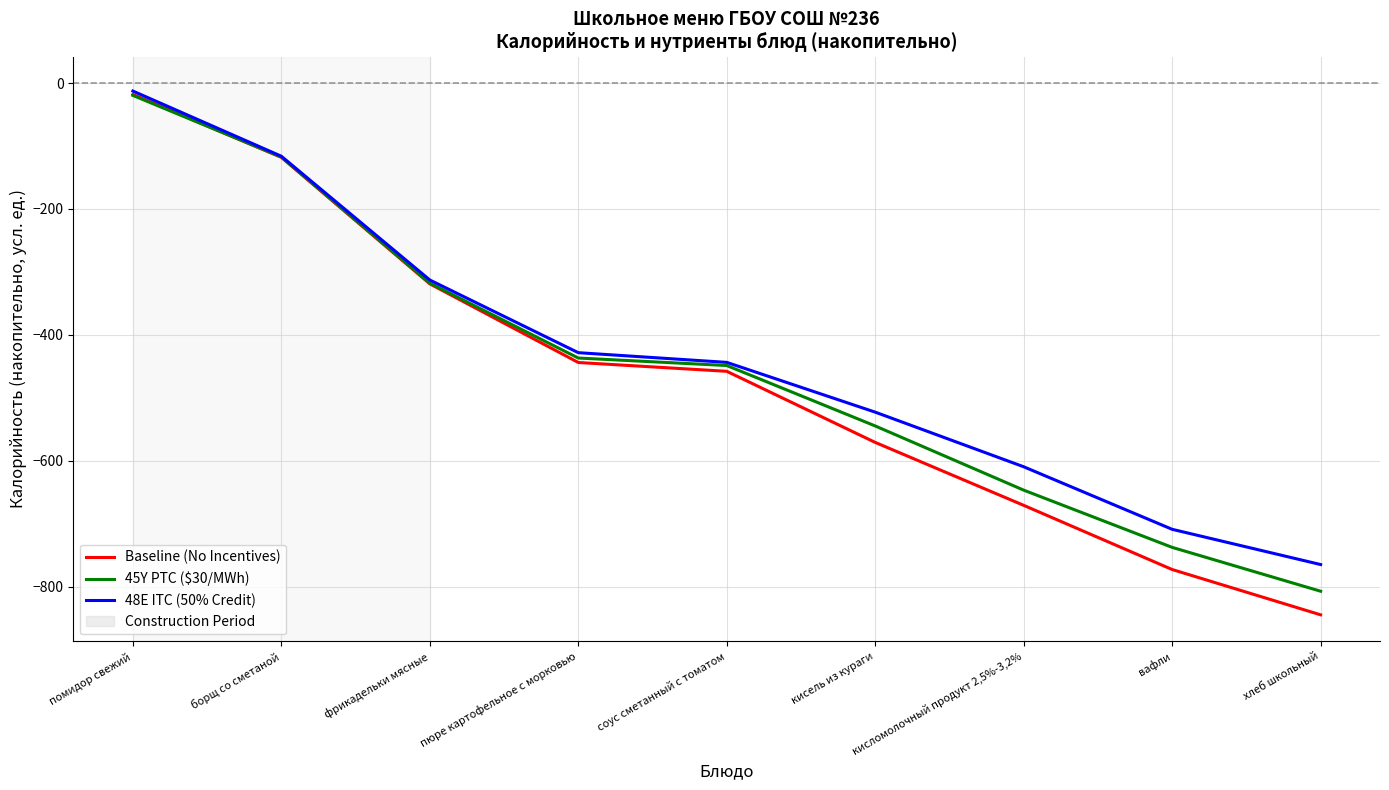

Is it true that 45Y PTC ($30/MWh) equals -155.1 at фрикадельки мясные?

False